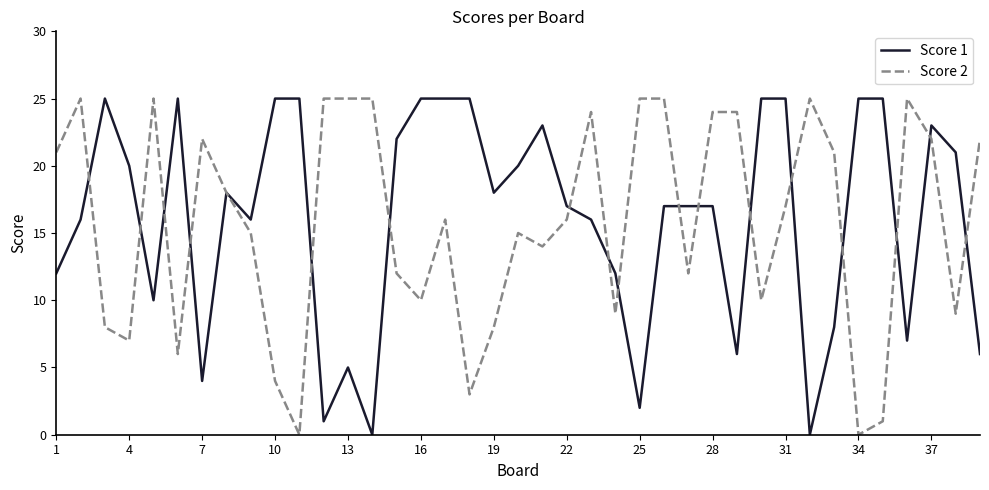

What is the greatest value displayed?

25